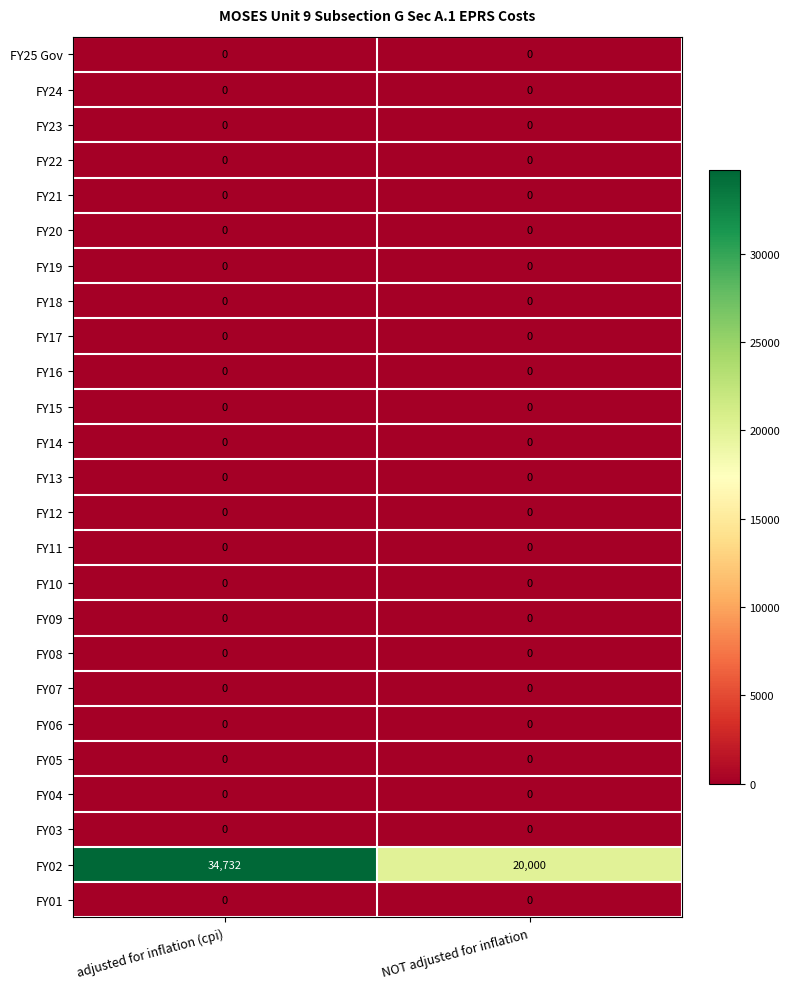

Which series has the largest total across all categories?

FY02